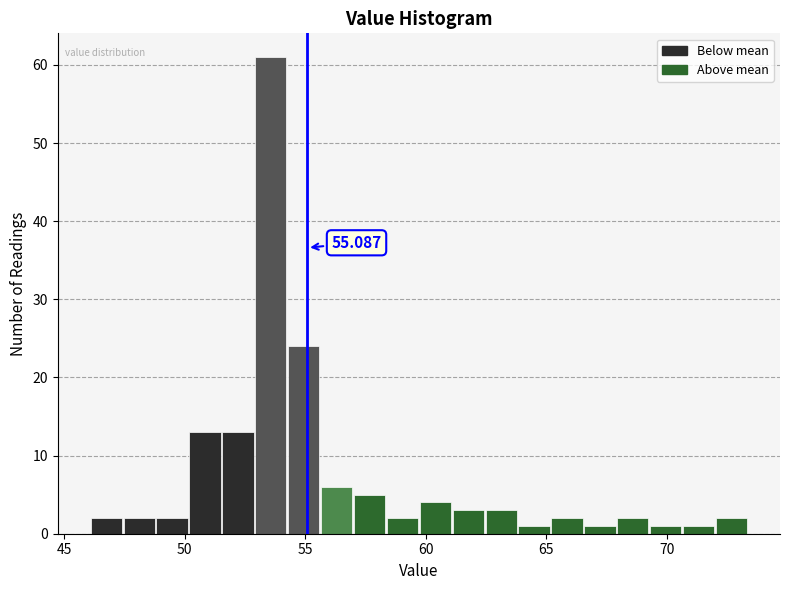

Around what value on the x-axis is the tallest bar? Give the approximate position of its centre, as read against the axis.

53.5